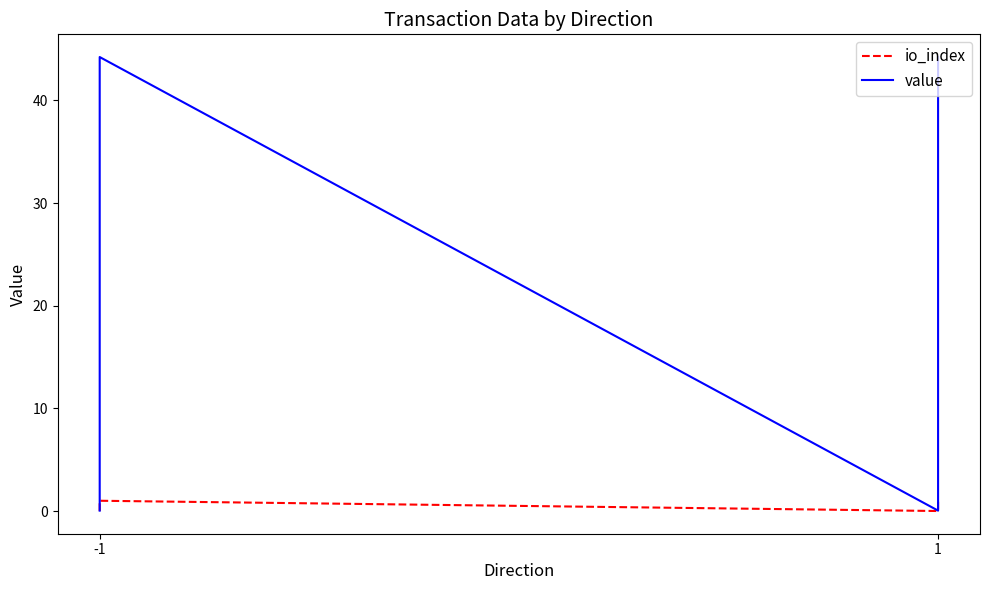

How many interior local peaks does the value series have?

1